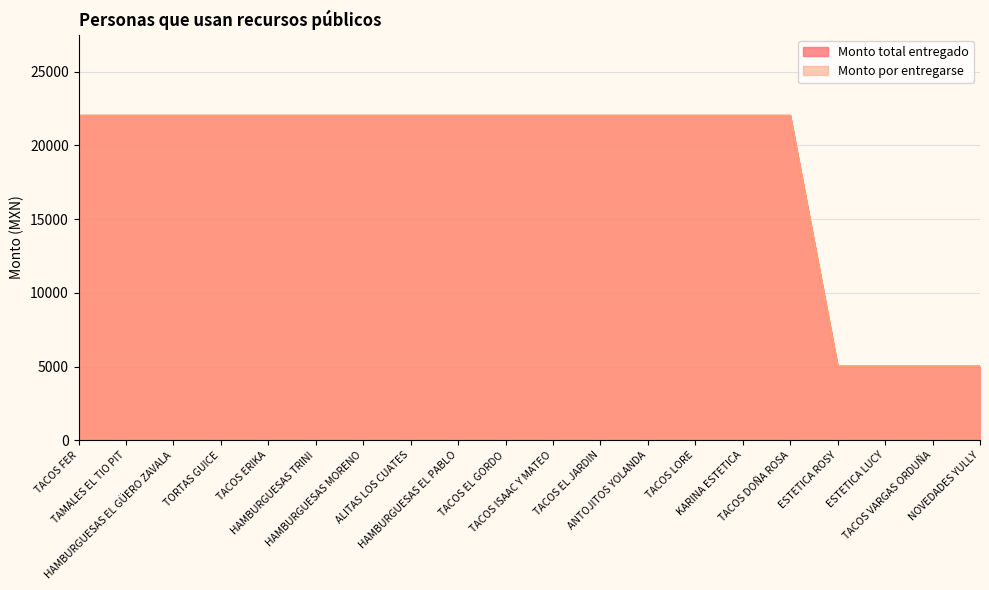

Rank the categories by Monto por entregarse value from highest to lowest.

TACOS FER, TAMALES EL TIO PIT, HAMBURGUESAS EL GÜERO ZAVALA, TORTAS GUICE, TACOS ERIKA, HAMBURGUESAS TRINI, HAMBURGUESAS MORENO, ALITAS LOS CUATES, HAMBURGUESAS EL PABLO, TACOS EL GORDO, TACOS ISAAC Y MATEO, TACOS EL JARDIN, ANTOJITOS YOLANDA, TACOS LORE, KARINA ESTETICA, TACOS DOÑA ROSA, ESTETICA ROSY, ESTETICA LUCY, TACOS VARGAS ORDUÑA, NOVEDADES YULLY